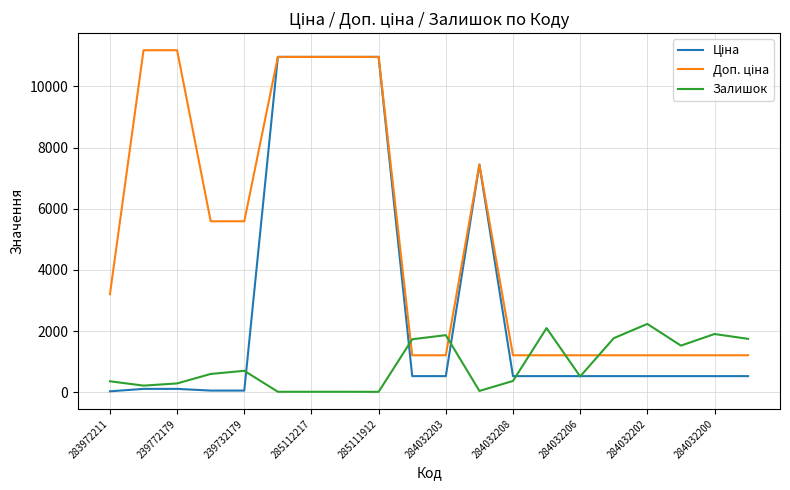

What is the greatest value displayed?

11182.0